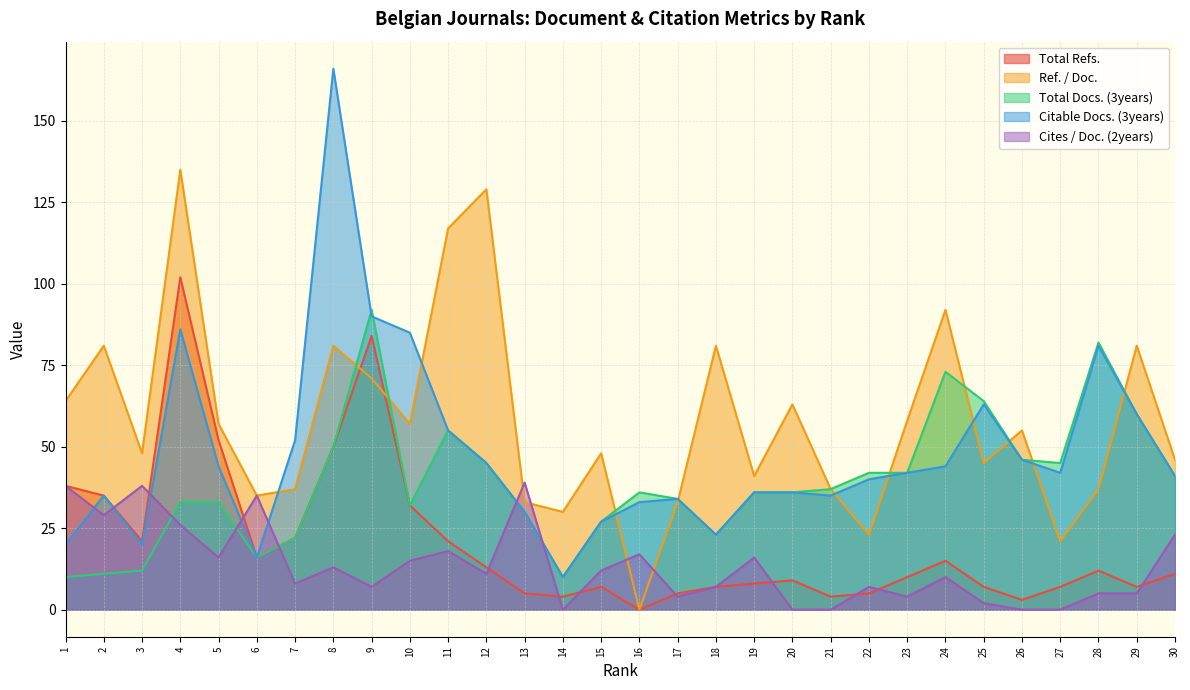

How many series are shown in this chart?

5